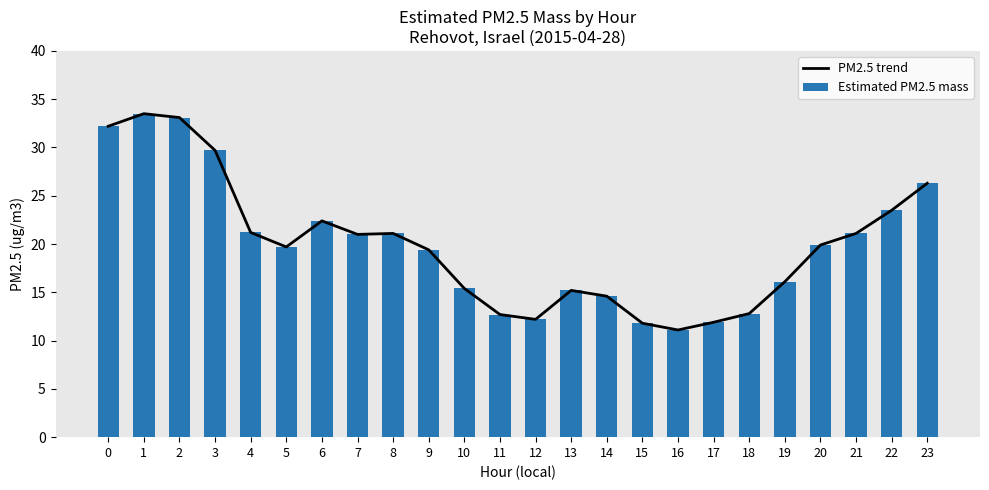

At which label does PM2.5 trend reach its minimum?

16